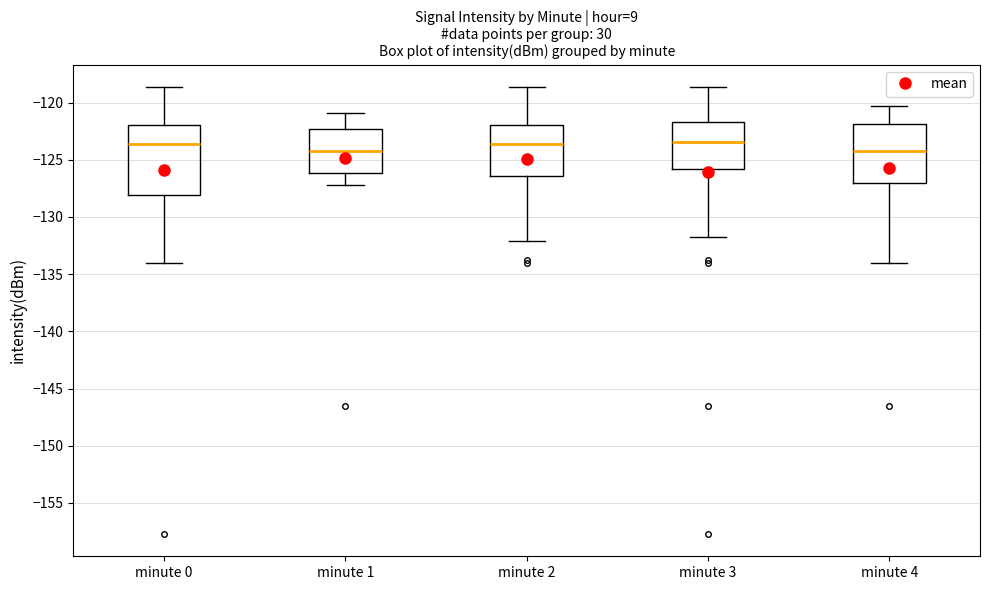

Comparing the boxes themselves (not the whiskers), which one is the tallest?

minute 0